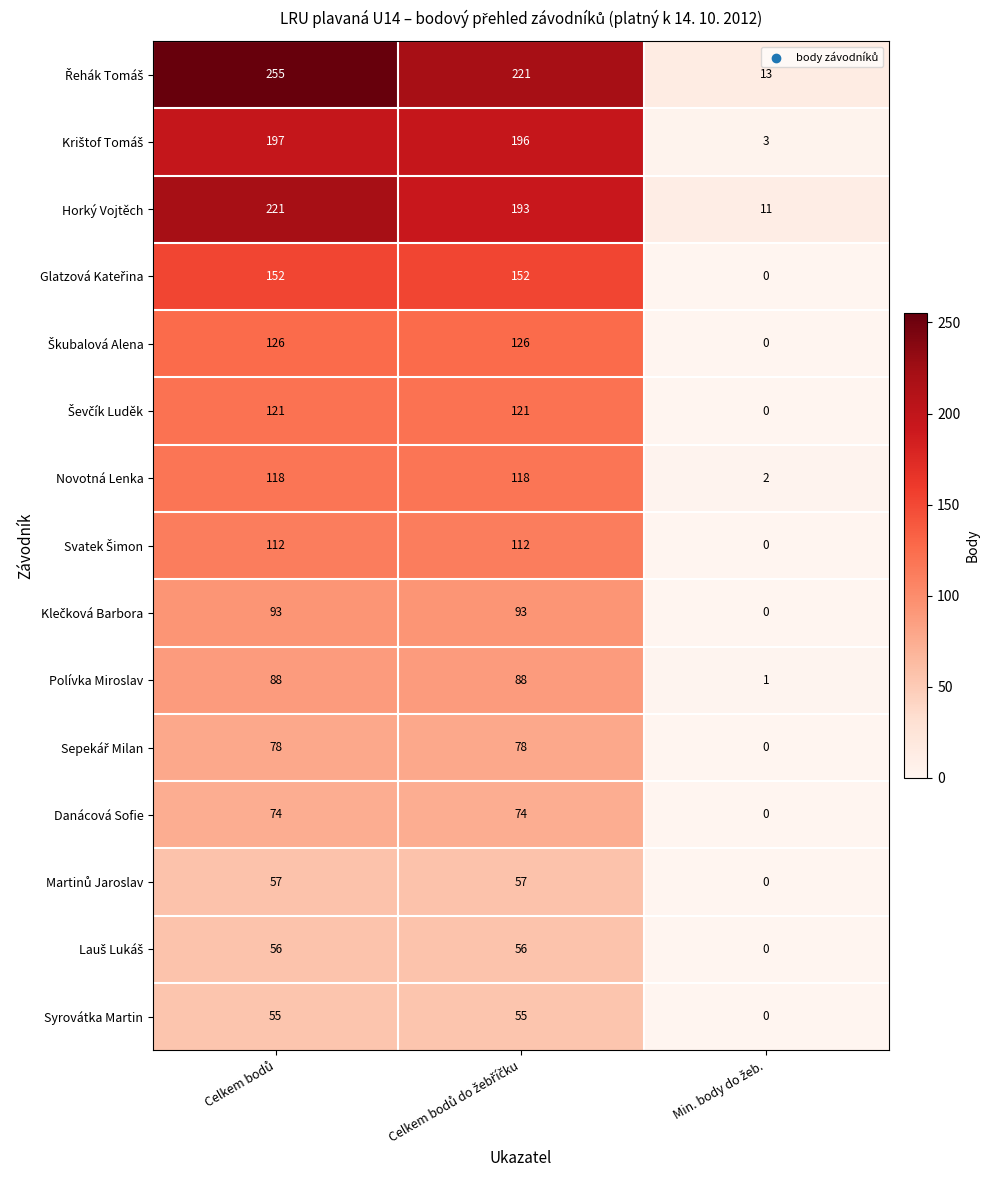

Count the Horký Vojtěch values in the range 11 to 221.

3